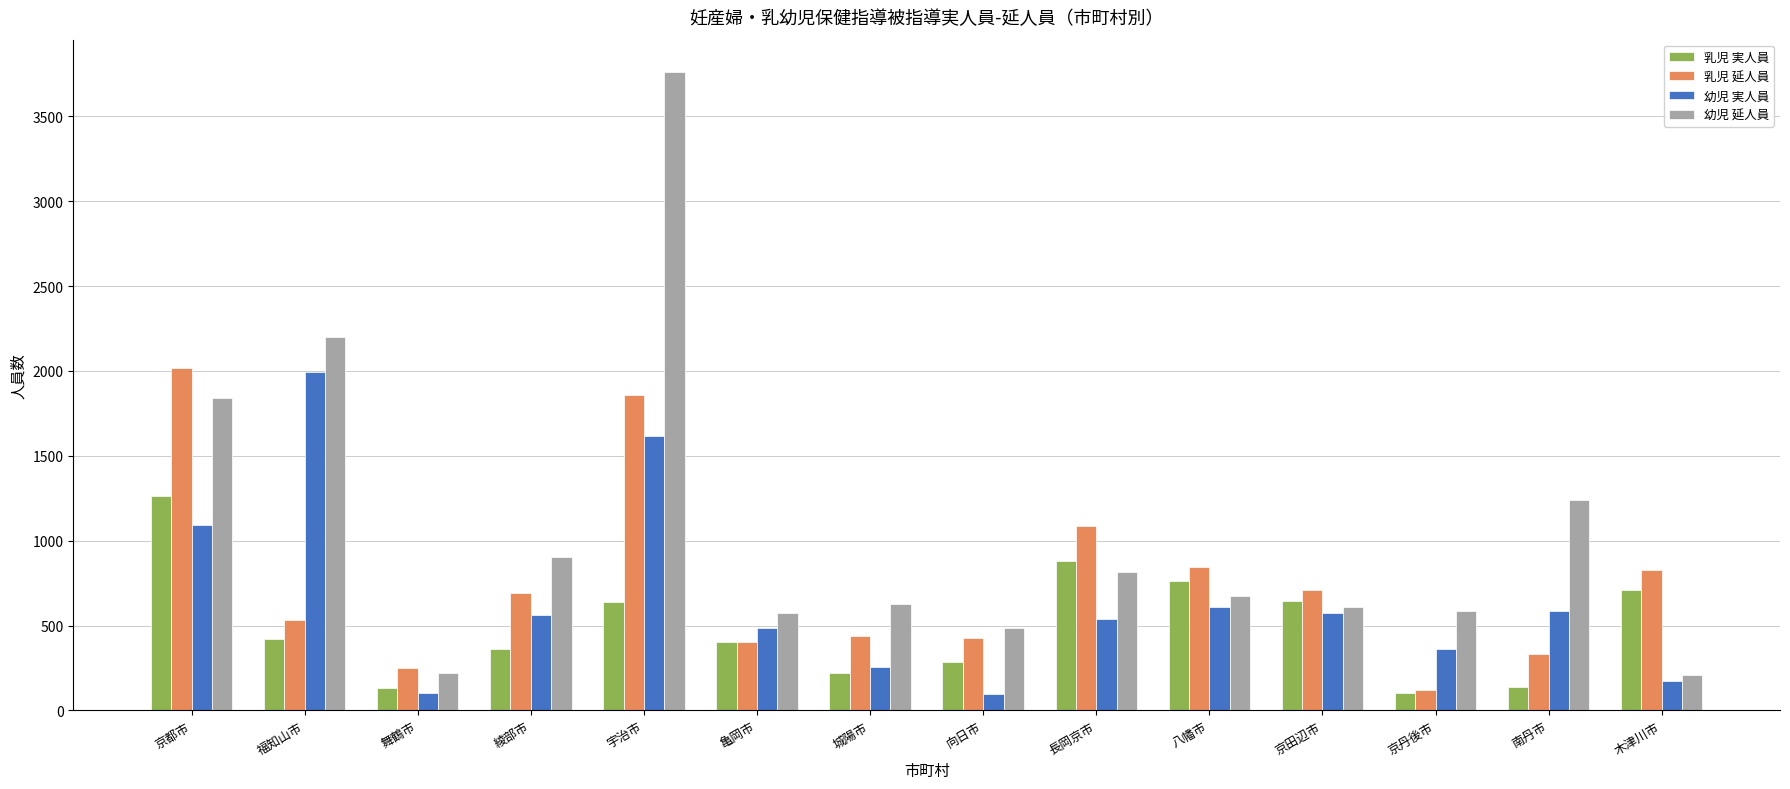

List the series in order of their overall mean, lowest first.

乳児 実人員, 幼児 実人員, 乳児 延人員, 幼児 延人員